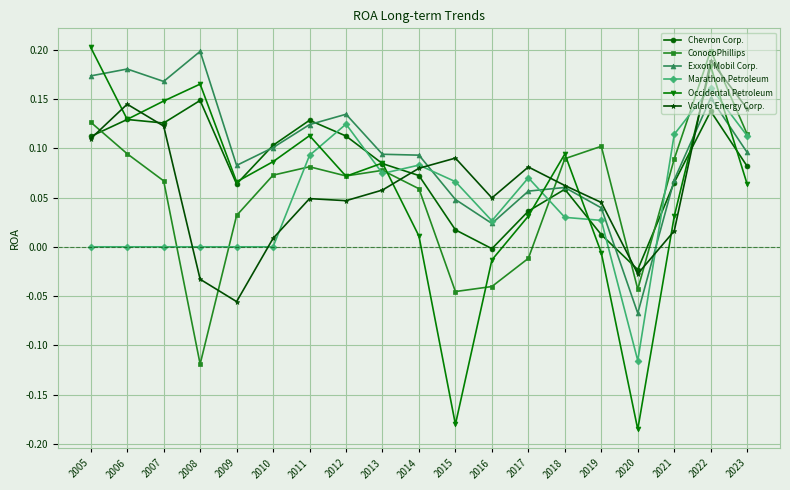

True or false: Exxon Mobil Corp. has more than 1 points higher than both neighbors.

True